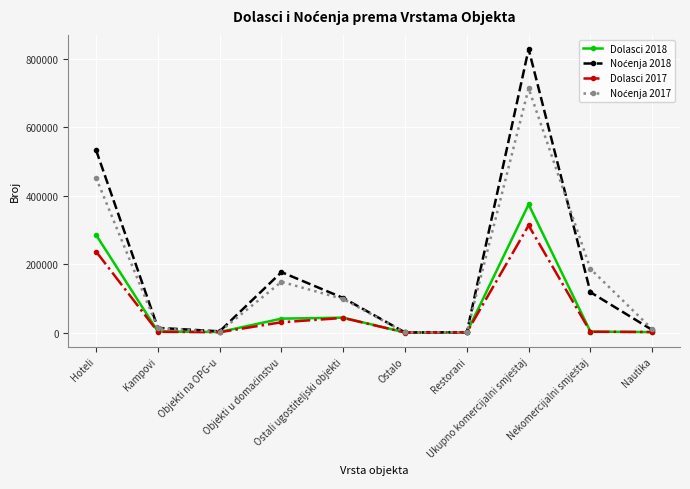

Reading right to left, what are all the values shown in this chart?

Dolasci 2018: 1234	2757	374929	456	95	43538	40613	1472	3113	285642
Noćenja 2018: 7543	117996	829331	702	204	101050	176691	3540	13607	533537
Dolasci 2017: 1541	2191	313262	495	53	42675	30064	946	2143	236886
Noćenja 2017: 9806	186285	714550	917	198	97958	148328	2480	12256	452413